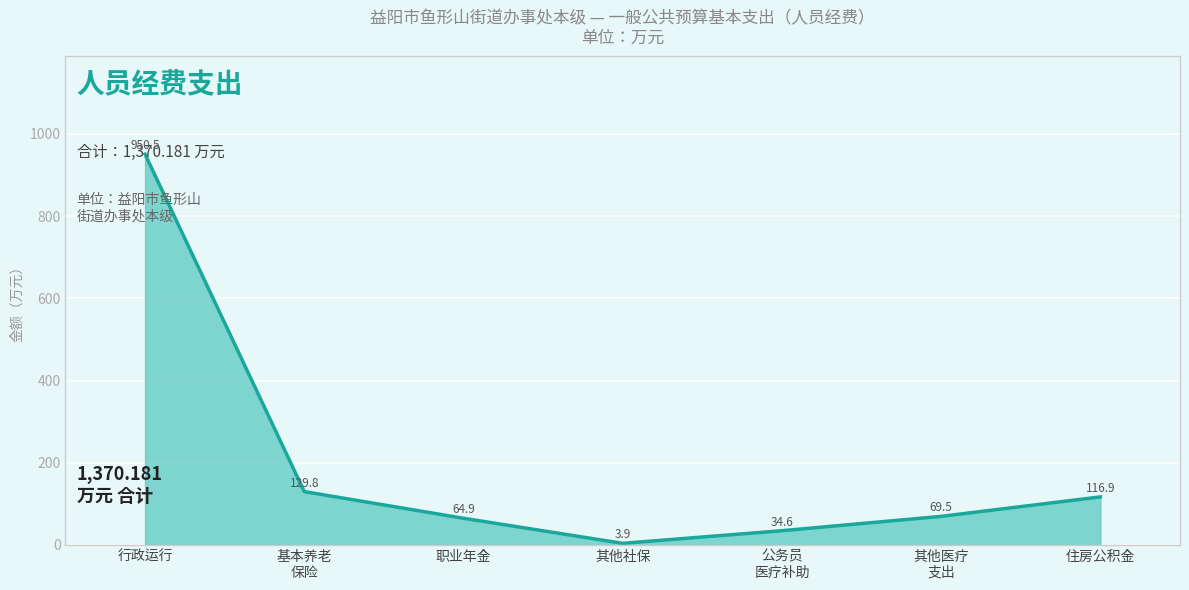

The chart shows a value of 34.6 at 公务员
医疗补助. True or false?

True